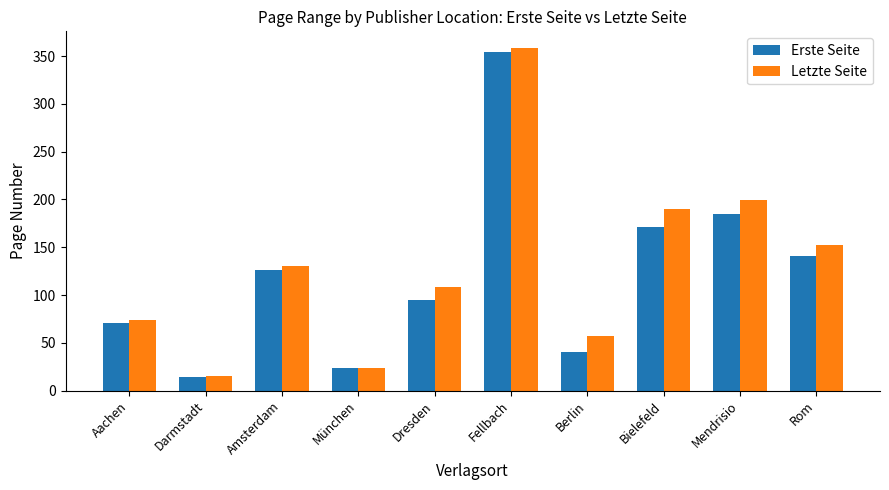

How many distinct data groups are displayed?

2